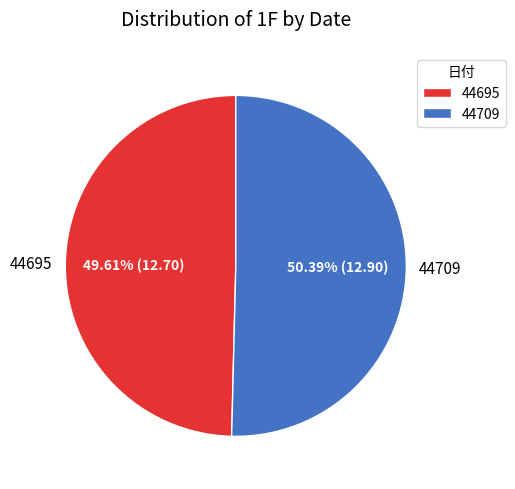

To the nearest percent, what percentage of the pie is 44695?

50%